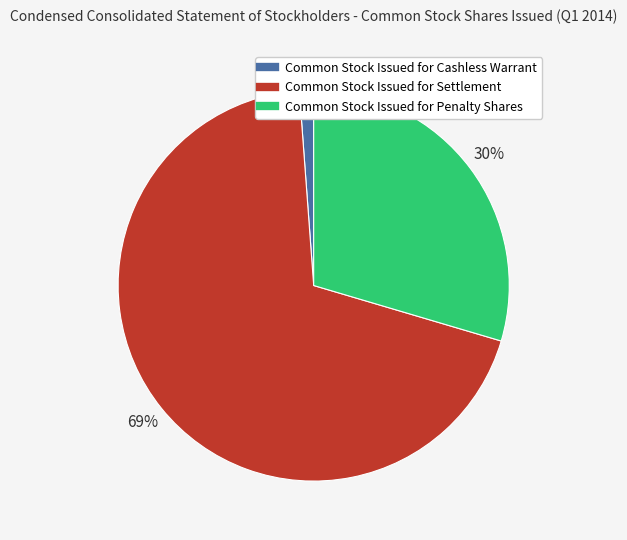

Rank the categories by value from highest to lowest.

Common Stock Issued for Settlement, Common Stock Issued for Penalty Shares, Common Stock Issued for Cashless Warrant